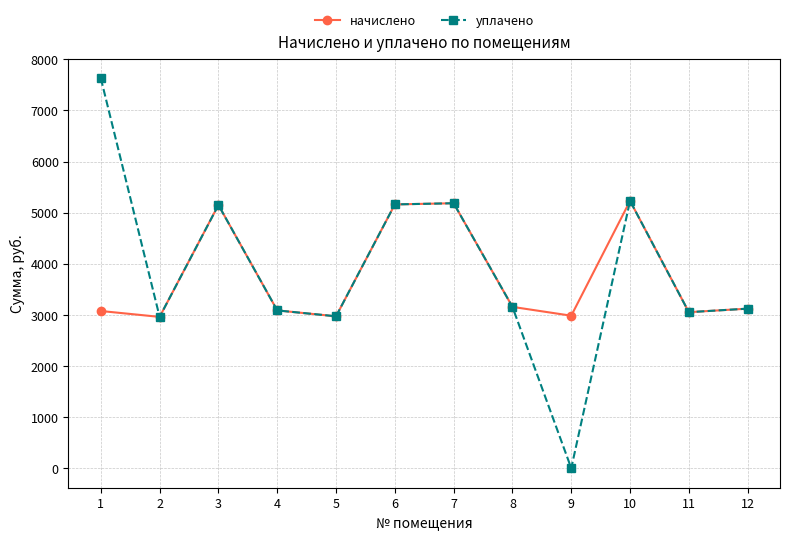

At how many categories does at least one series exceed 2564?

12